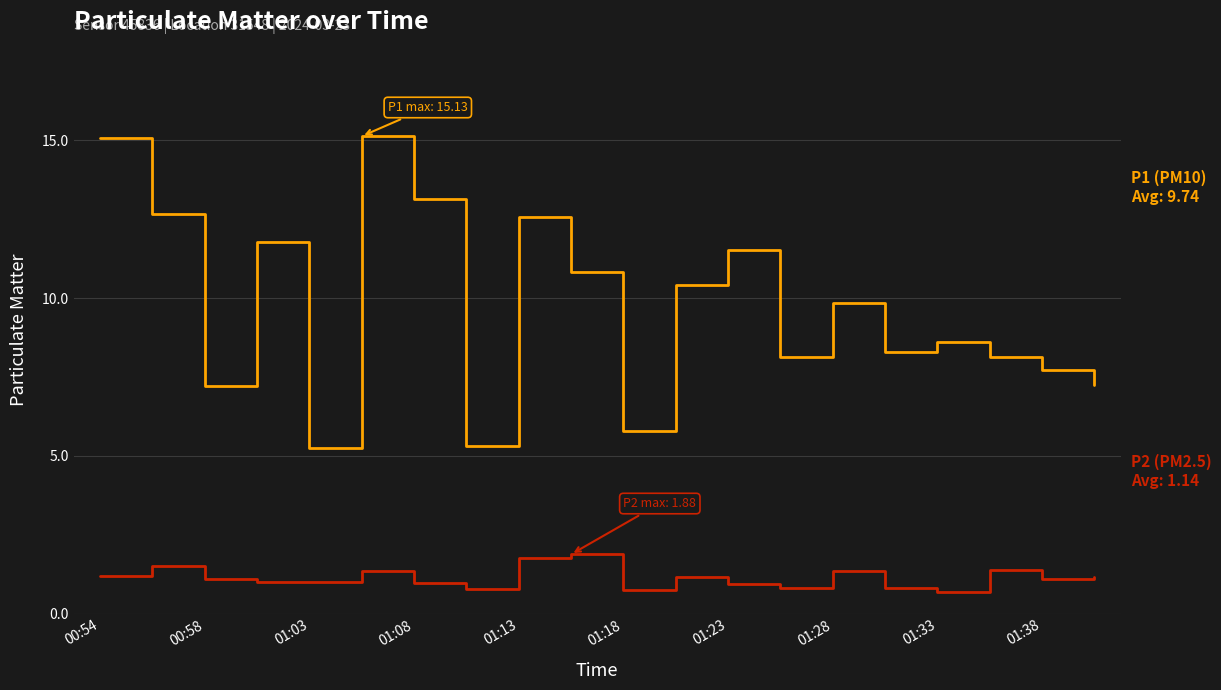

How many series are shown in this chart?

2